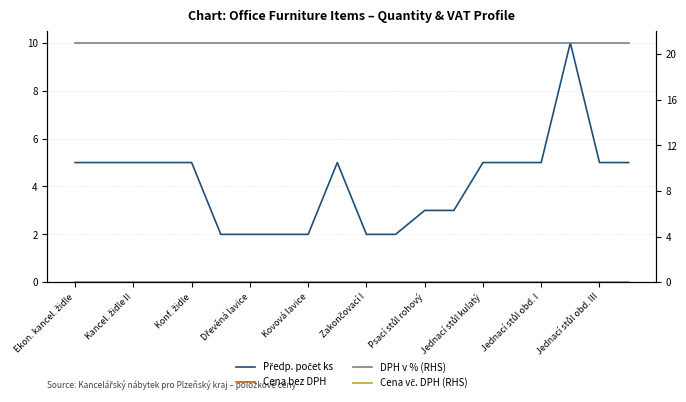

Which series has the largest total across all categories?

DPH v % (RHS)